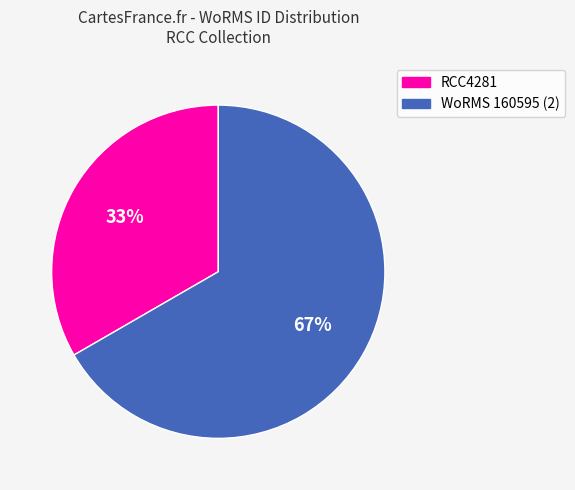

How many slices are in this pie chart?

2